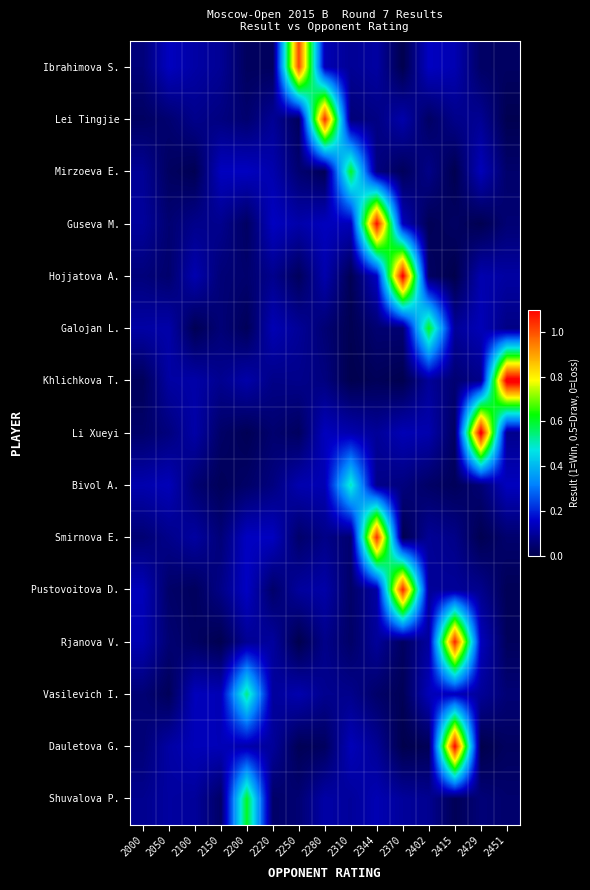

At 2344, list the series in order from smallest to largest.

Khlichkova T., Vasilevich I., Galojan L., Mirzoeva E., Lei Tingjie, Bivol A., Dauletova G., Li Xueyi, Rjanova V., Ibrahimova S., Pustovoitova D., Shuvalova P., Hojjatova A., Smirnova E., Guseva M.